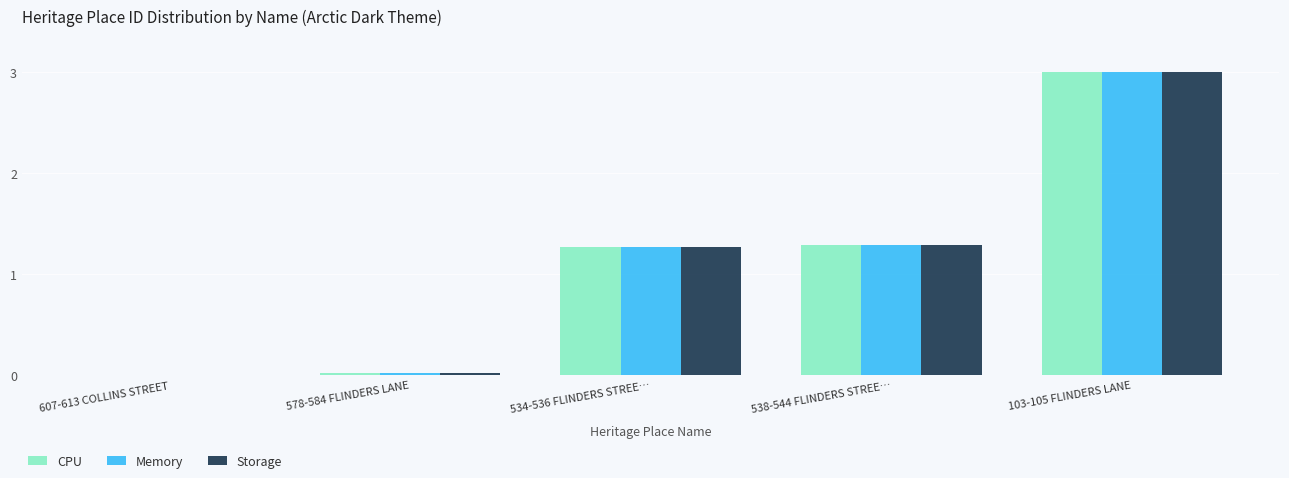

How many positive values does the Memory series have?

4